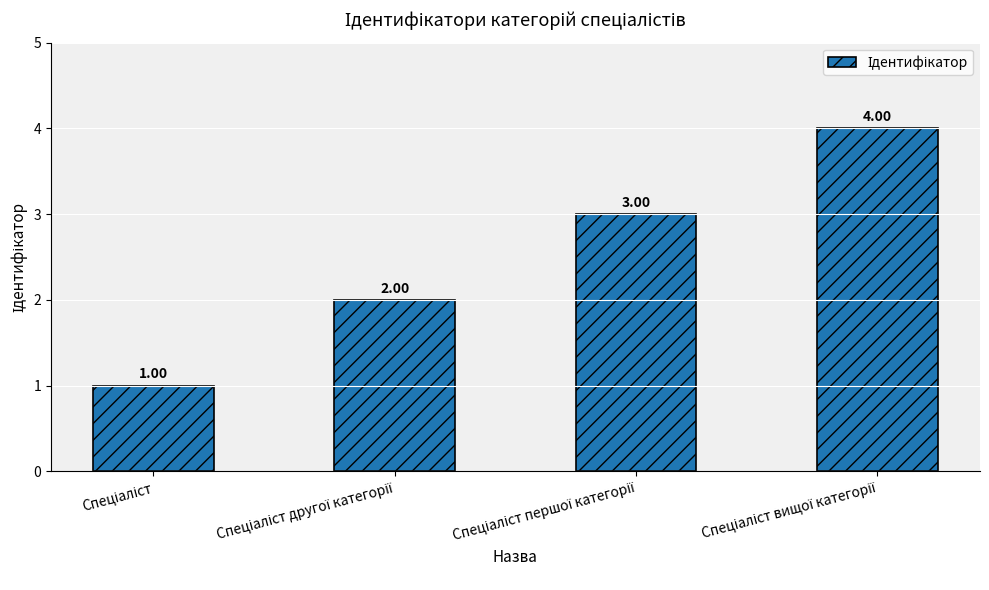

What is the sum of all values?

10